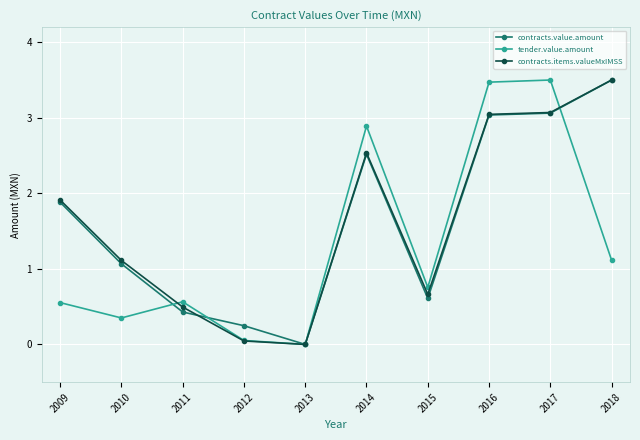

True or false: contracts.items.valueMxIMSS has a value of 1.9 at 2009.

True